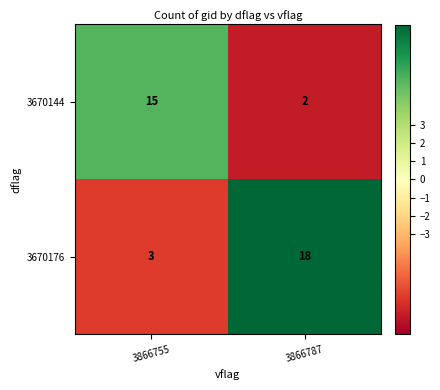

At which category does the chart reach its peak across all series?

3866787